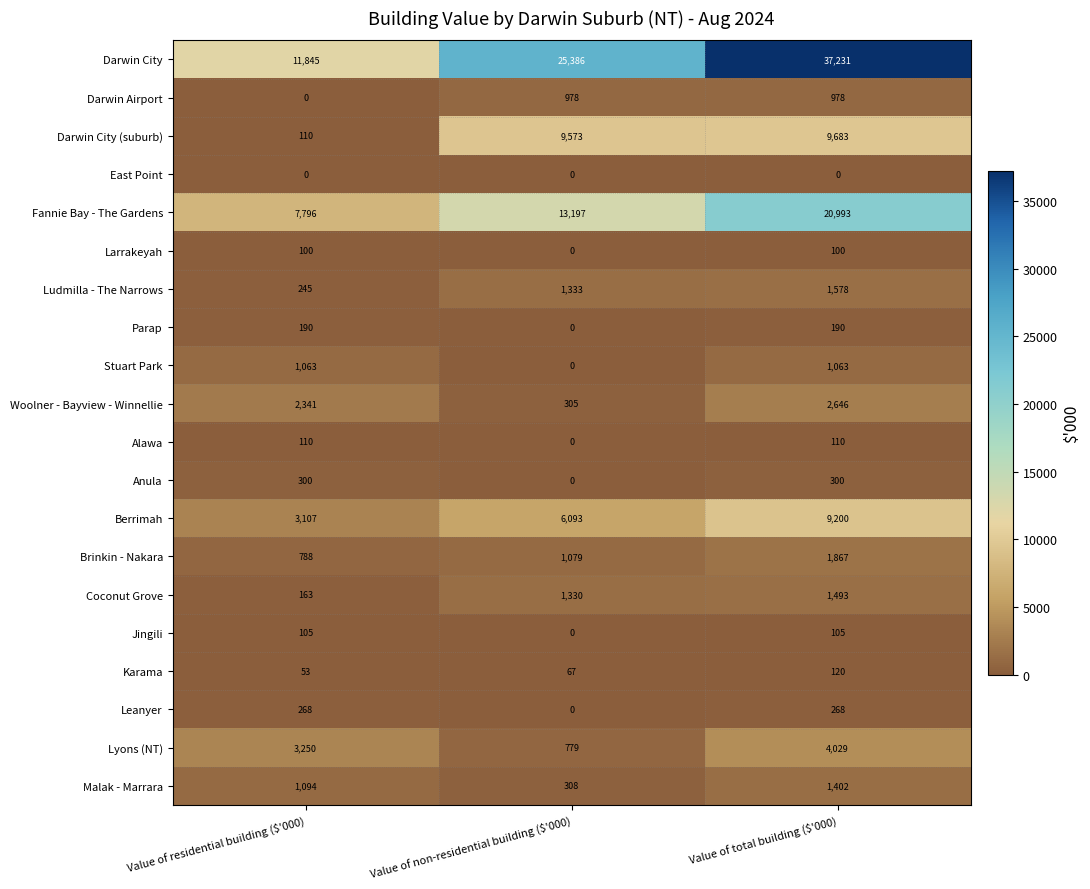

What is the sum of all Stuart Park values?

2126